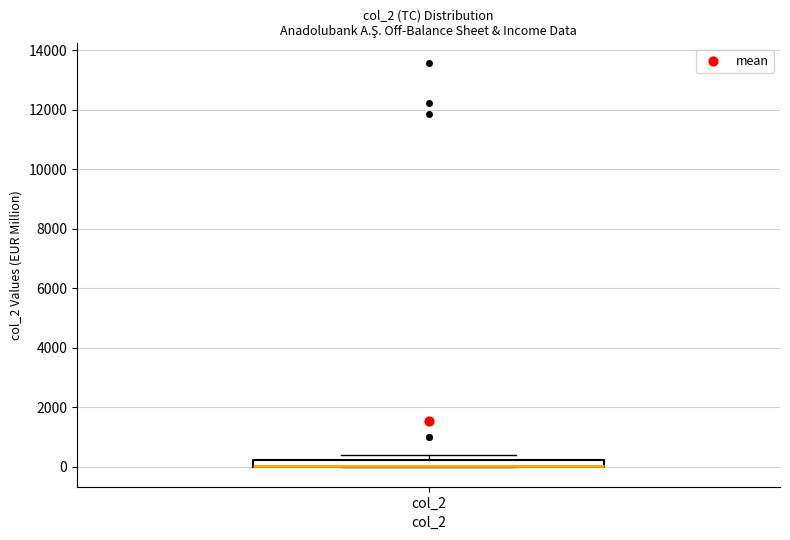

Where is the lower edge of the box for col_2 on the y-axis? The values are not printed on the chart, so give them approximately, as read against the axis.

0